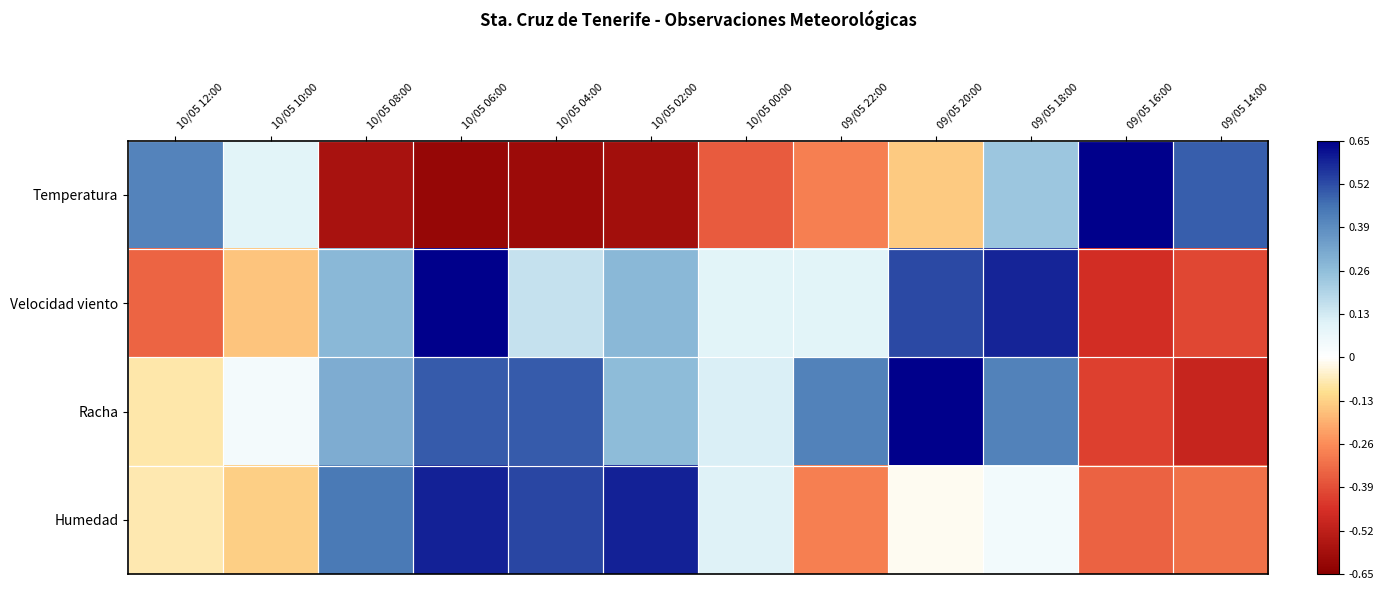

Reading left to right, transcribe all the data shown in this chart.

Temperatura: 10/05 12:00=0.4	10/05 10:00=0.1	10/05 08:00=-0.6	10/05 06:00=-0.6	10/05 04:00=-0.6	10/05 02:00=-0.6	10/05 00:00=-0.4	09/05 22:00=-0.3	09/05 20:00=-0.1	09/05 18:00=0.2	09/05 16:00=0.7	09/05 14:00=0.5
Velocidad viento: 10/05 12:00=-0.3	10/05 10:00=-0.2	10/05 08:00=0.3	10/05 06:00=0.7	10/05 04:00=0.2	10/05 02:00=0.3	10/05 00:00=0.1	09/05 22:00=0.1	09/05 20:00=0.5	09/05 18:00=0.6	09/05 16:00=-0.5	09/05 14:00=-0.4
Racha: 10/05 12:00=-0.1	10/05 10:00=0.0	10/05 08:00=0.3	10/05 06:00=0.5	10/05 04:00=0.5	10/05 02:00=0.3	10/05 00:00=0.1	09/05 22:00=0.4	09/05 20:00=0.7	09/05 18:00=0.4	09/05 16:00=-0.4	09/05 14:00=-0.5
Humedad: 10/05 12:00=-0.1	10/05 10:00=-0.1	10/05 08:00=0.4	10/05 06:00=0.6	10/05 04:00=0.5	10/05 02:00=0.6	10/05 00:00=0.1	09/05 22:00=-0.3	09/05 20:00=-0.0	09/05 18:00=0.0	09/05 16:00=-0.3	09/05 14:00=-0.3